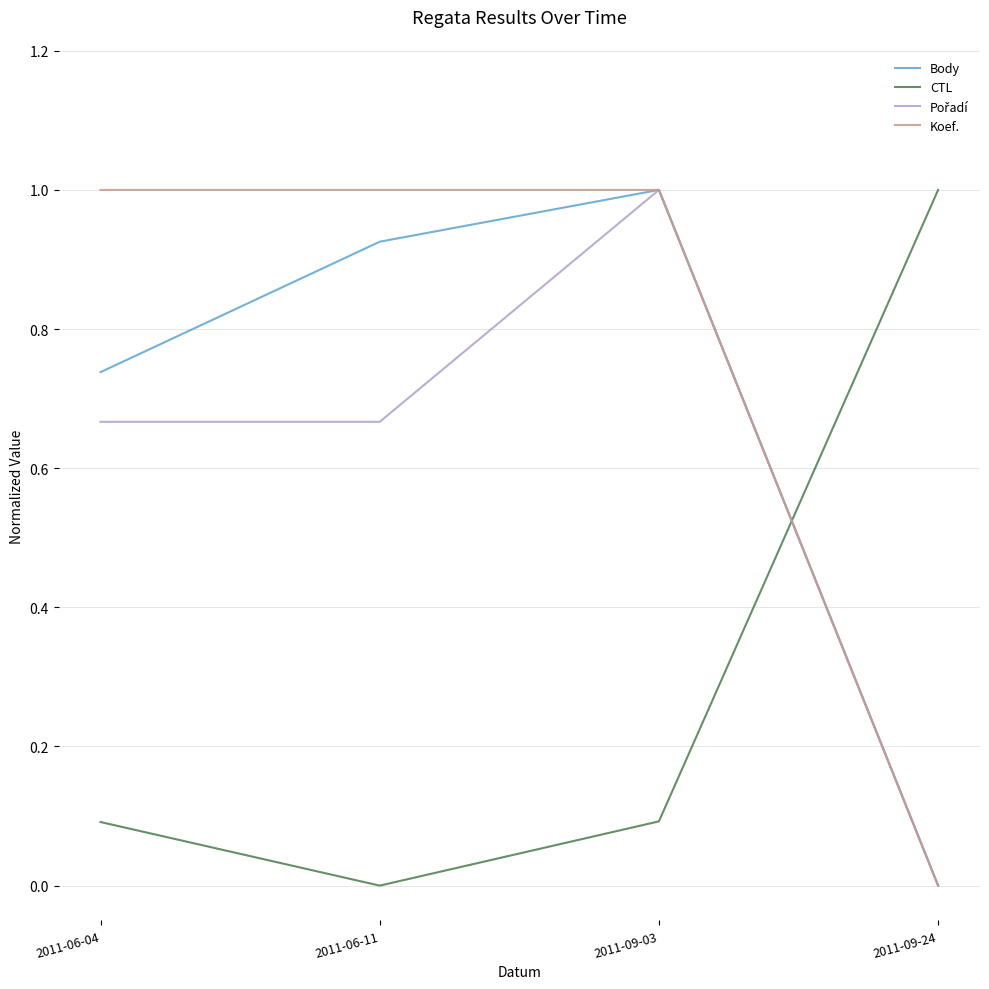

What is the total value across all series at 2011-09-03?

3.1